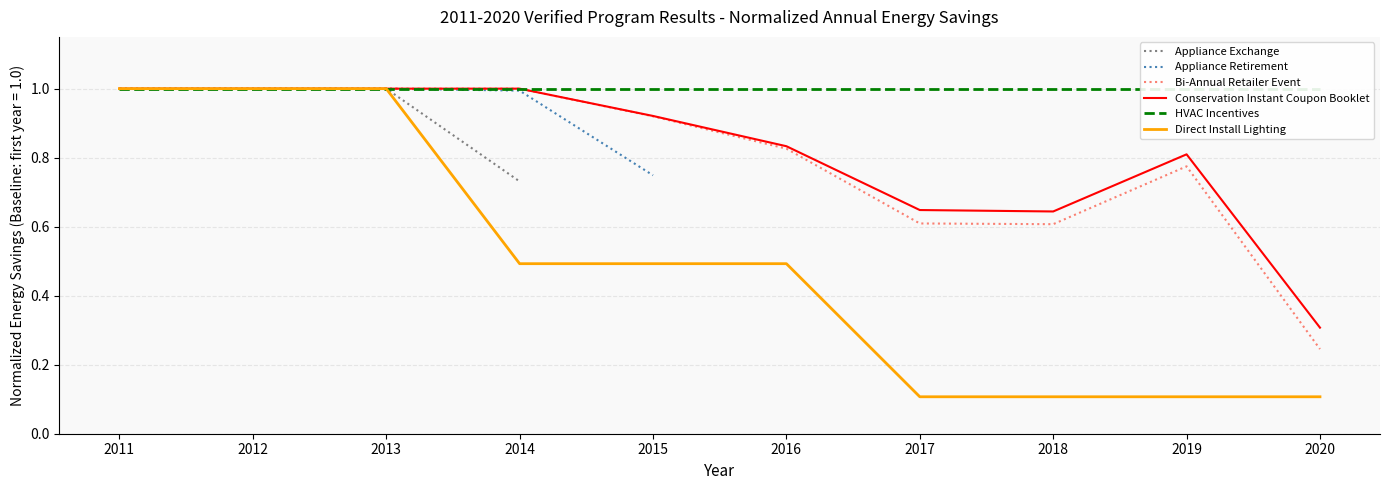

Rank the series at 2013 from lowest to highest value.

Appliance Exchange, Appliance Retirement, Bi-Annual Retailer Event, Conservation Instant Coupon Booklet, HVAC Incentives, Direct Install Lighting